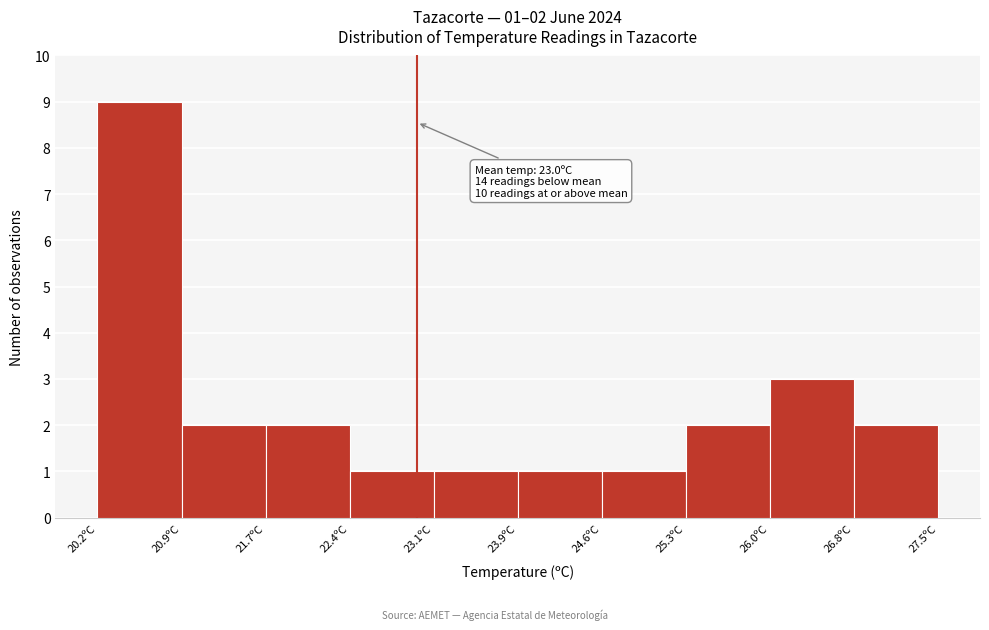

Over which range of the x-axis is the bar tallest?

20.20 to 20.93